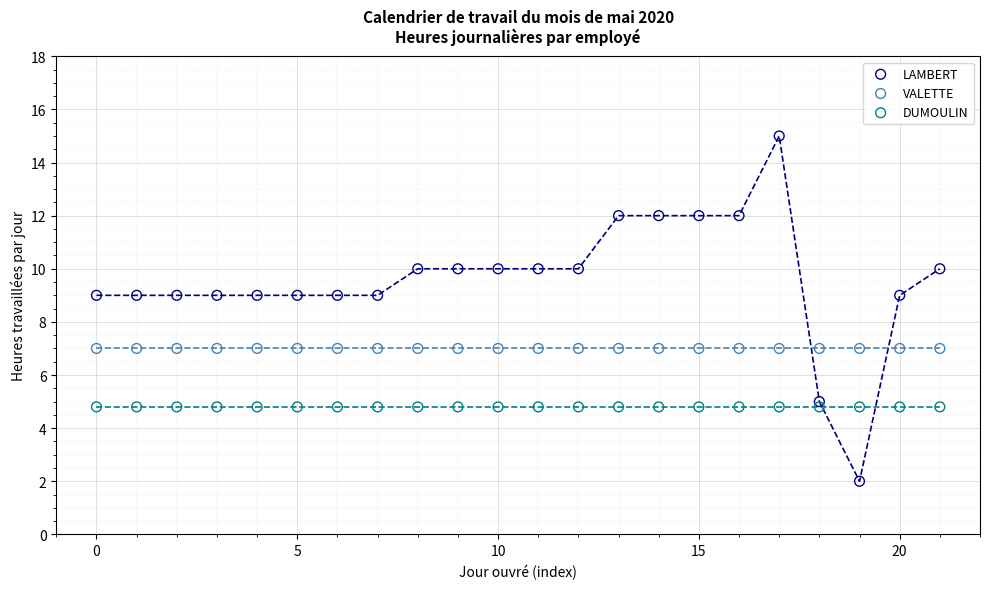

Which series reaches the maximum Y coordinate?

LAMBERT